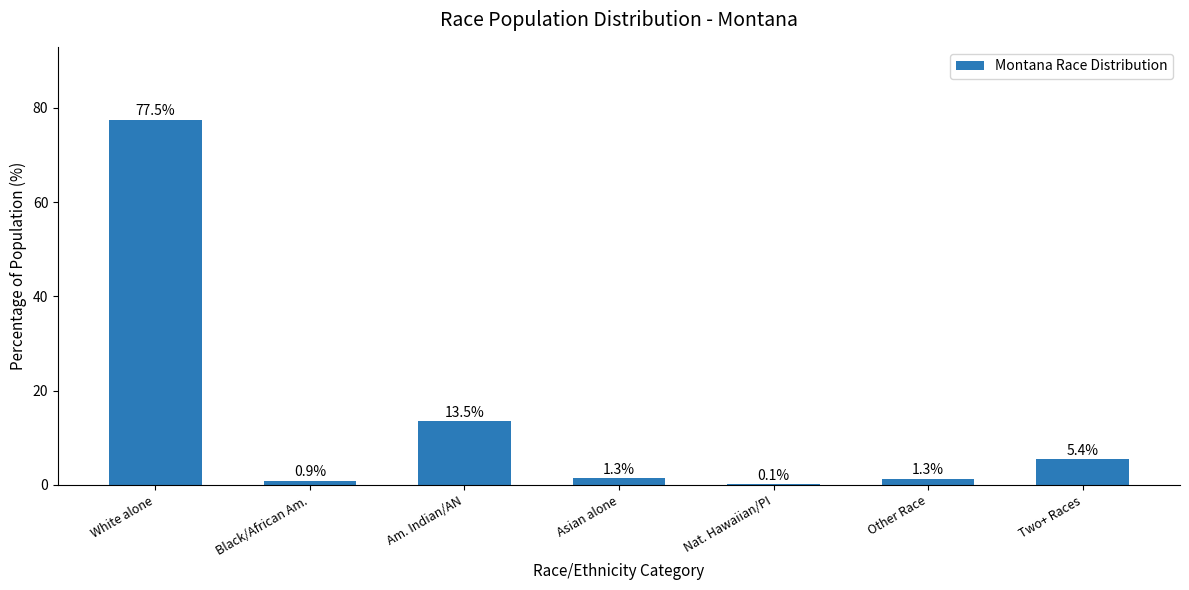

At which label is the value closest to 38?

Am. Indian/AN